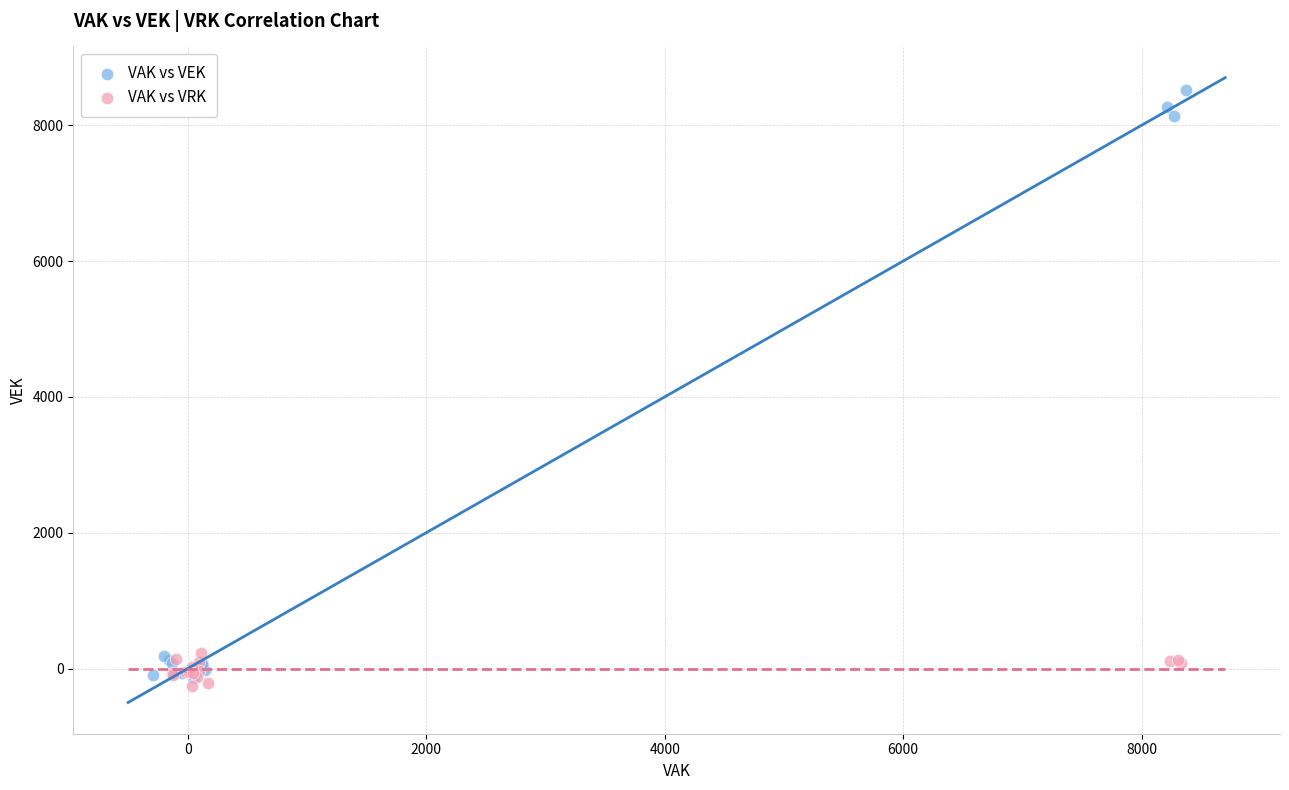

Which series contains the highest Y value?

VAK vs VEK